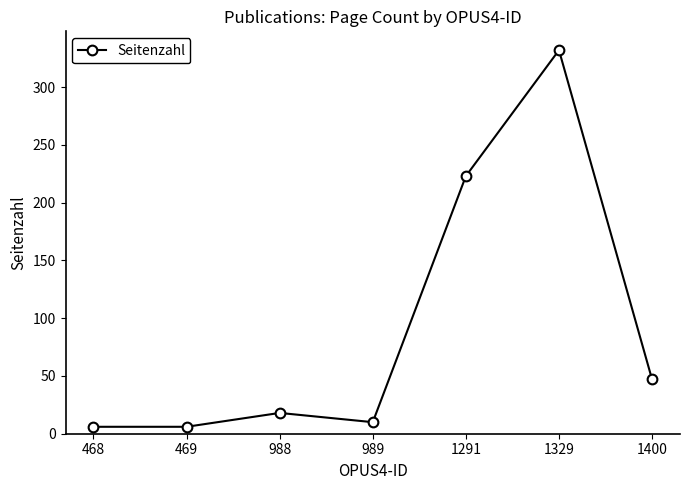

How many categories are shown in the chart?

7